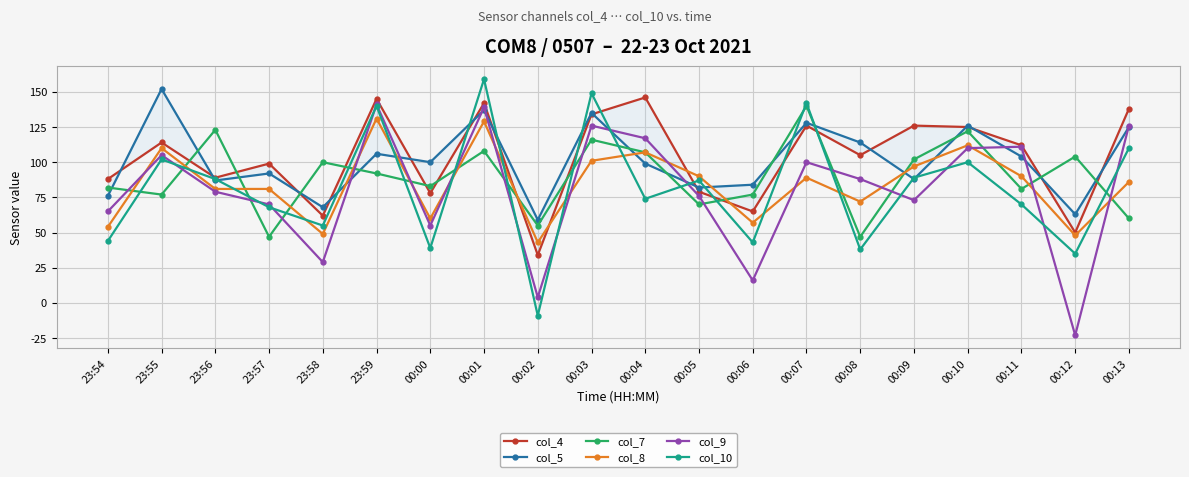

How many lines are shown in the chart?

6